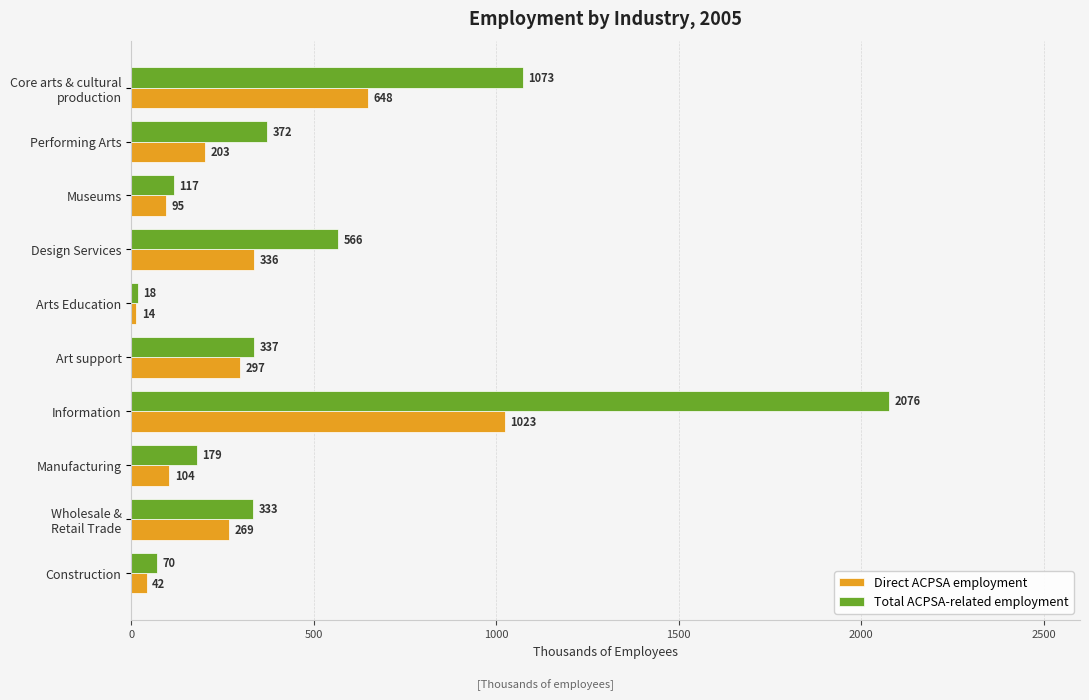

Between Museums and Construction, which series saw the biggest shift?

Direct ACPSA employment